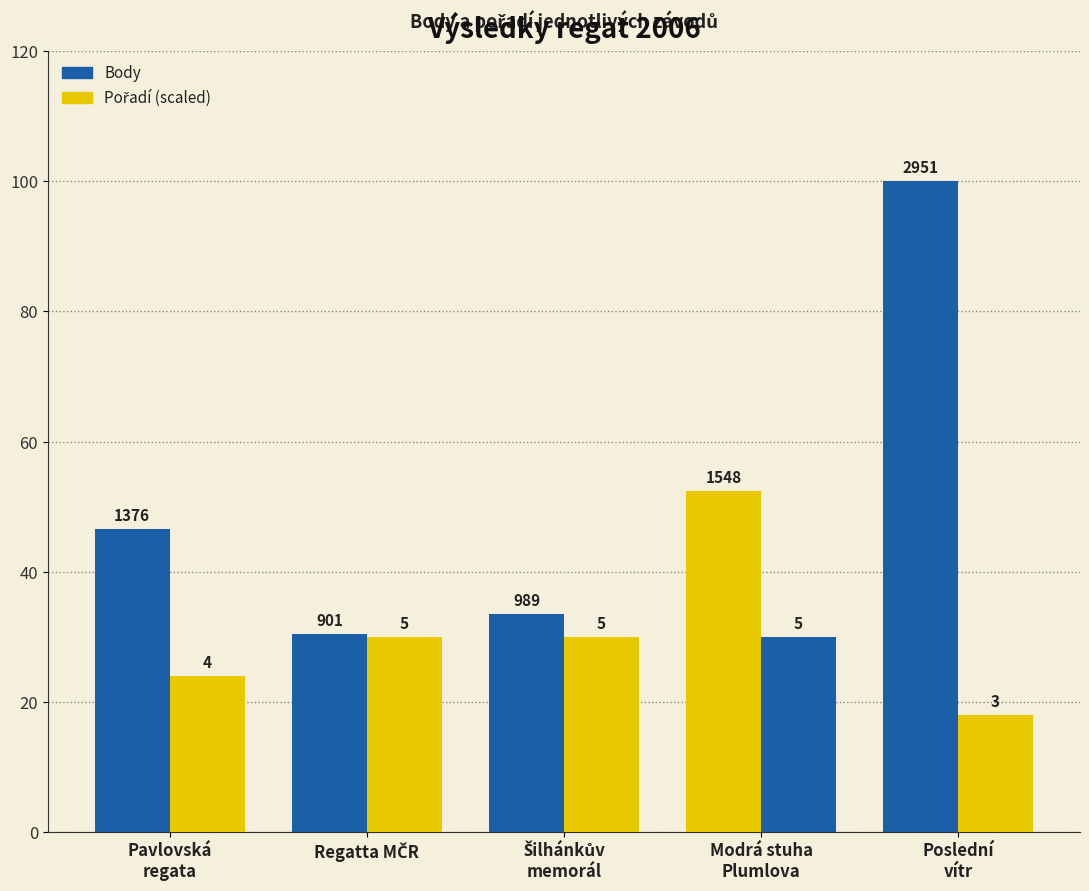

What is the difference between the highest and lowest values at Pavlovská
regata?

22.6